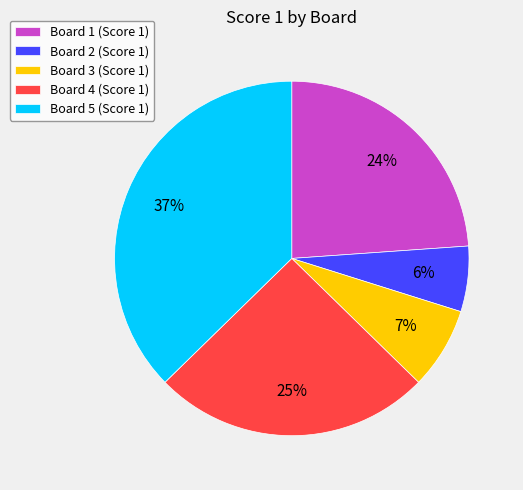

Does Board 3 account for over 50% of the chart?

No